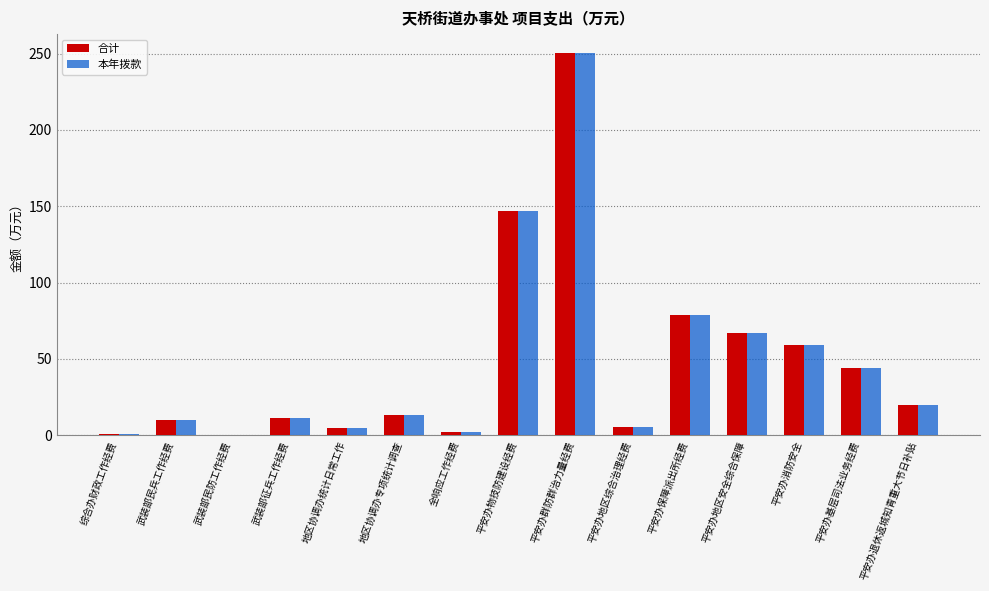

The value of 合计 at 平安办地区安全综合保障 is 66.8. True or false?

True